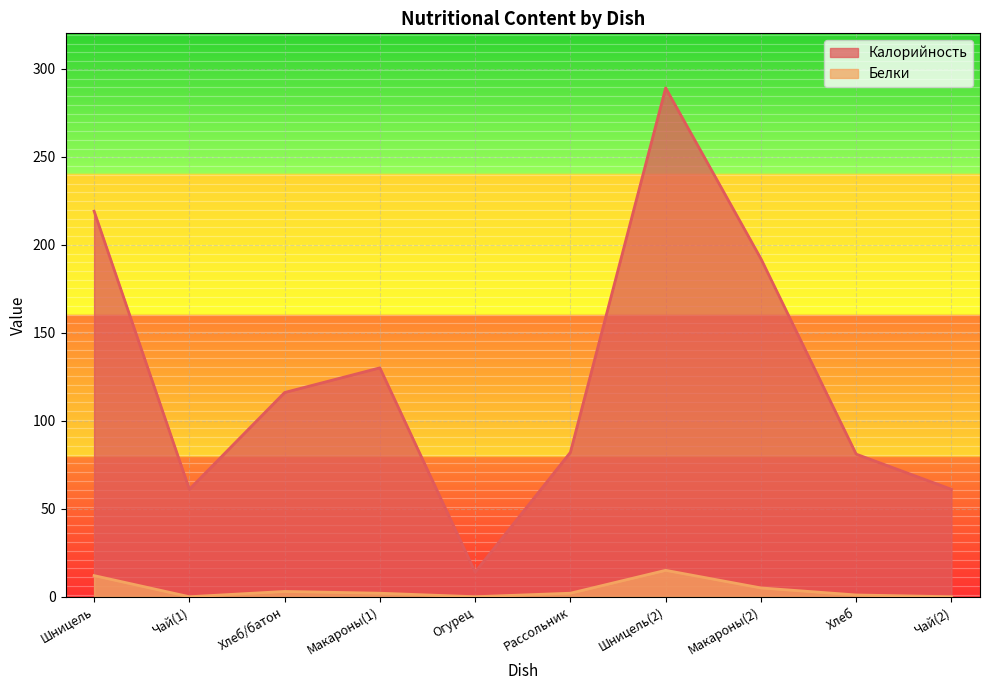

Where is the first local maximum for Белки?

Хлеб/батон